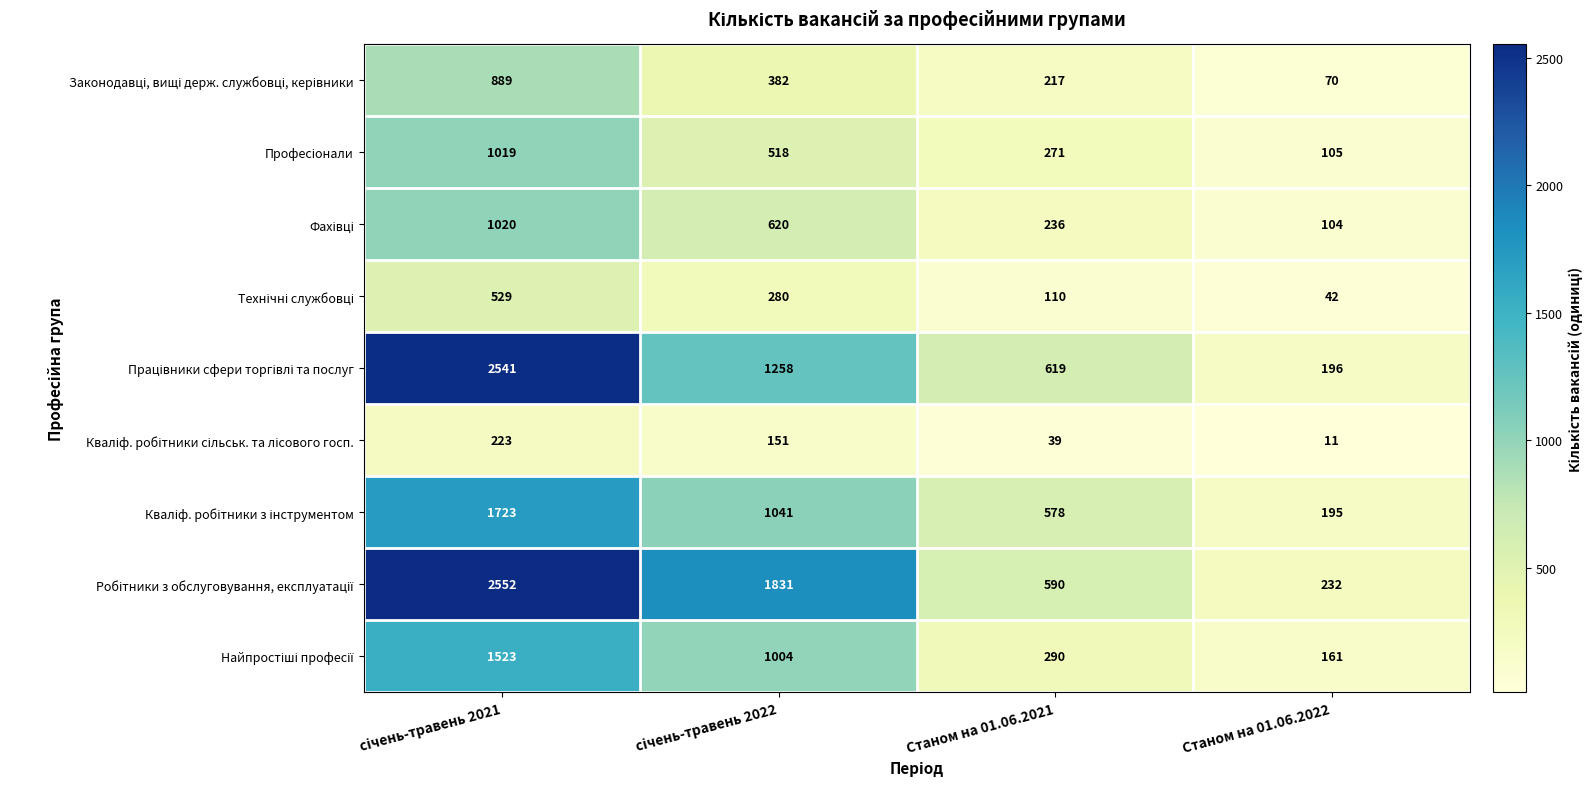

What is the minimum value shown in the chart?

11